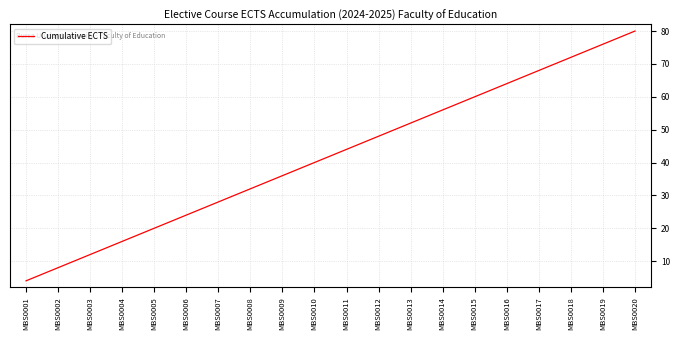

What is the change in value from MBS0002 to MBS0020?

+72